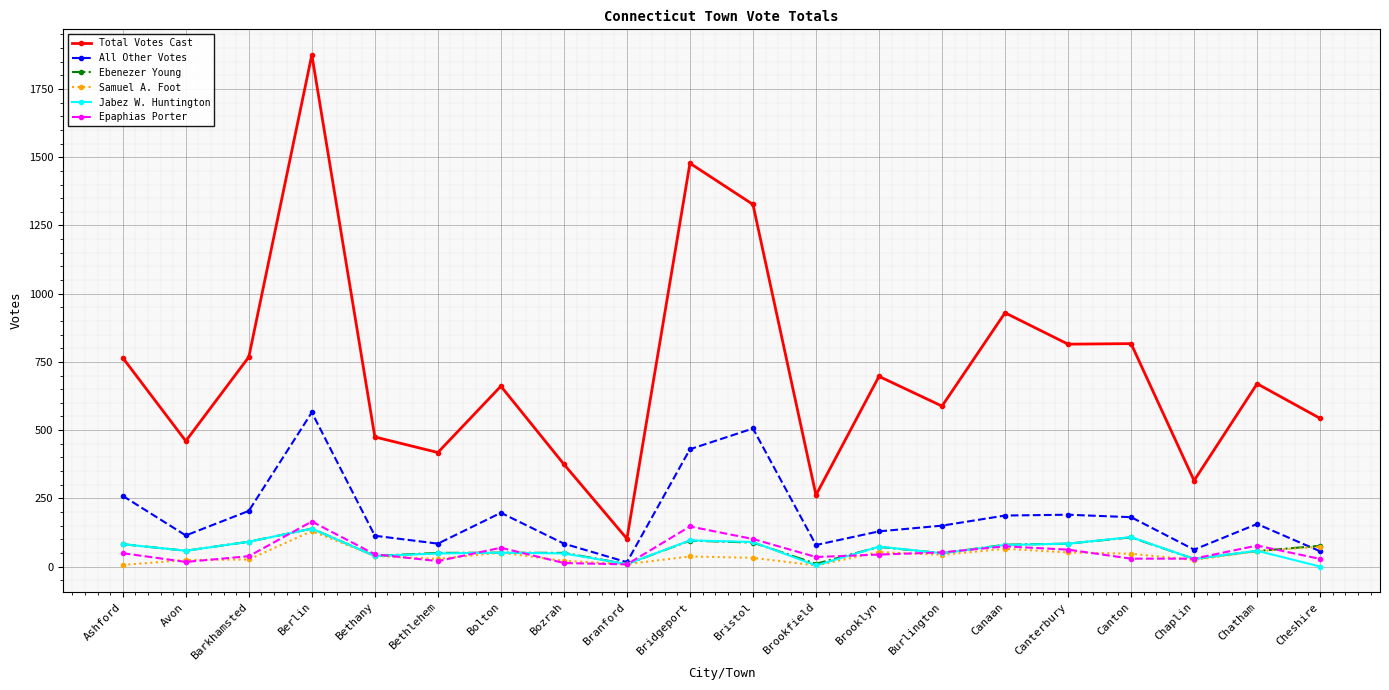

Is it true that Total Votes Cast equals 3204 at Berlin?

False